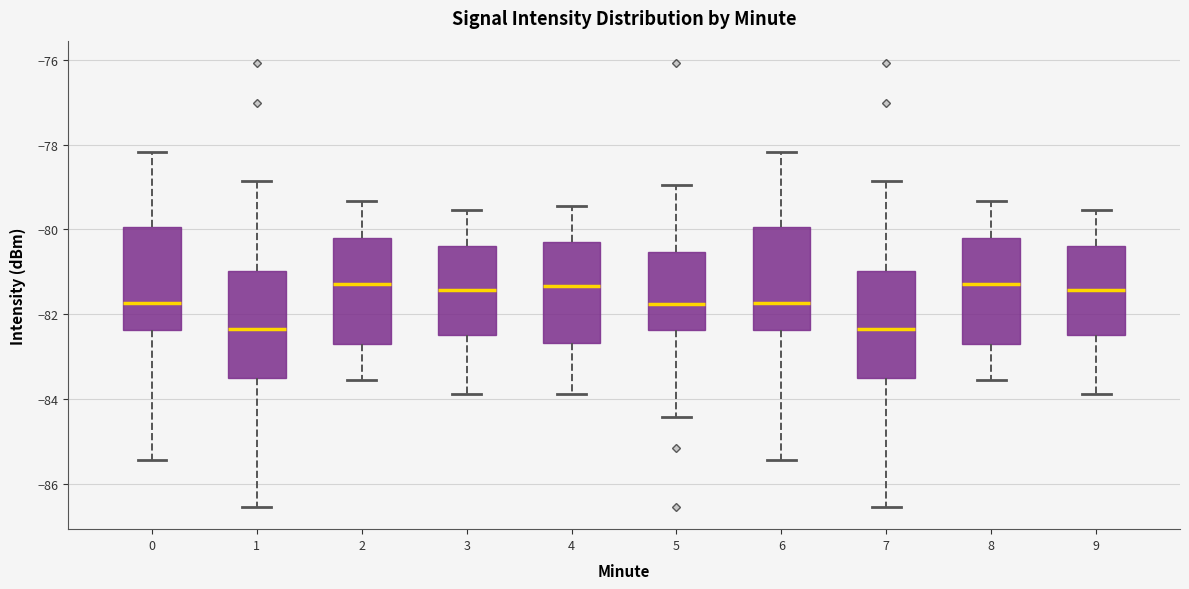

Reading left to right, read every box against the y-axis: the position of its median line, the range the box covers, and the ends of its whiskers. The values are not printed on the chart, so give them approximately, as read against the axis.

0: median -81.8, box -82.4 to -80.0, whiskers -85.4 to -78.2
1: median -82.4, box -83.6 to -81.0, whiskers -86.6 to -78.8
2: median -81.2, box -82.6 to -80.2, whiskers -83.6 to -79.4
3: median -81.4, box -82.4 to -80.4, whiskers -83.8 to -79.6
4: median -81.4, box -82.6 to -80.4, whiskers -83.8 to -79.4
5: median -81.8, box -82.4 to -80.6, whiskers -84.4 to -79.0
6: median -81.8, box -82.4 to -80.0, whiskers -85.4 to -78.2
7: median -82.4, box -83.6 to -81.0, whiskers -86.6 to -78.8
8: median -81.2, box -82.6 to -80.2, whiskers -83.6 to -79.4
9: median -81.4, box -82.4 to -80.4, whiskers -83.8 to -79.6